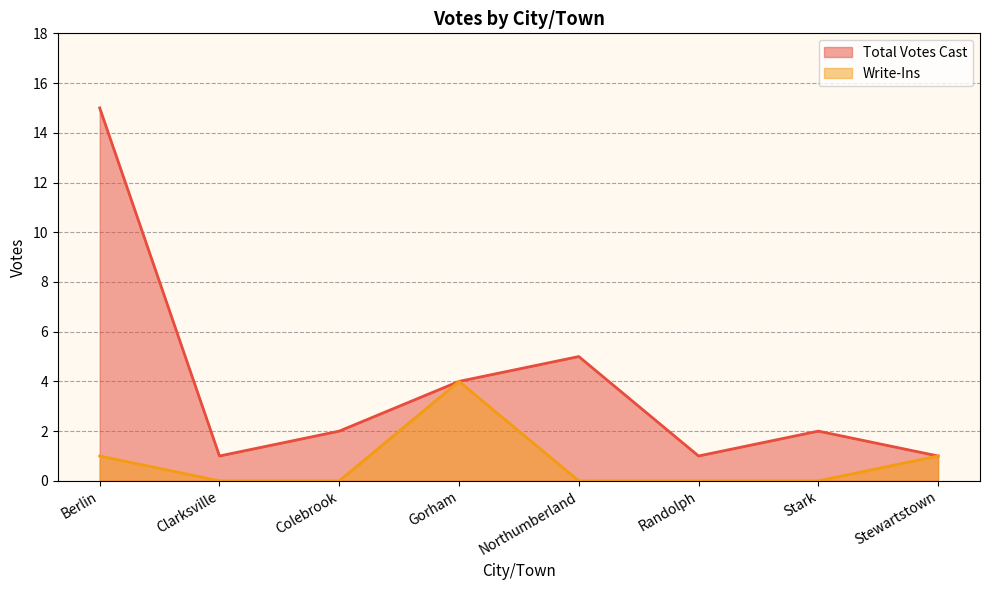

What is the total value across all series at Northumberland?

5